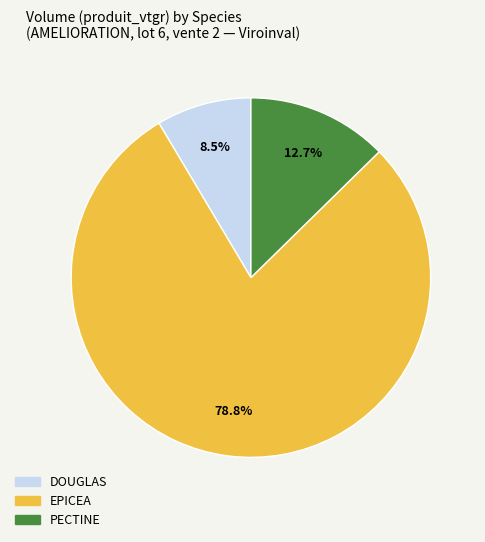

Is there any slice that represents more than half of the pie?

Yes